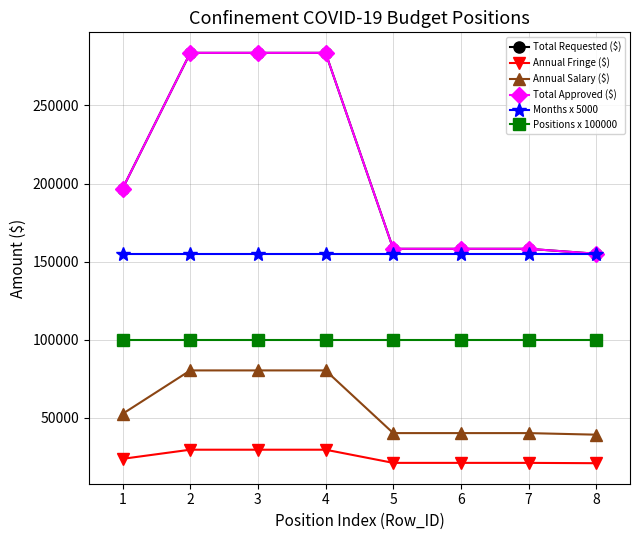

True or false: Total Requested ($) has a value of 155020.7 at 8.

True